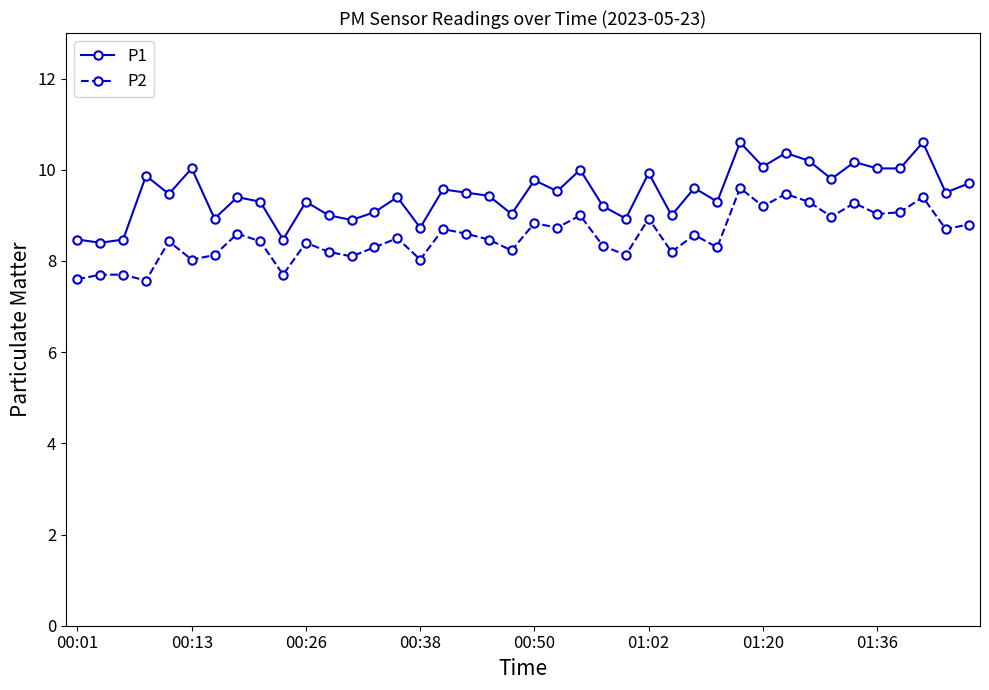

Which series has the widest spread of values?

P1